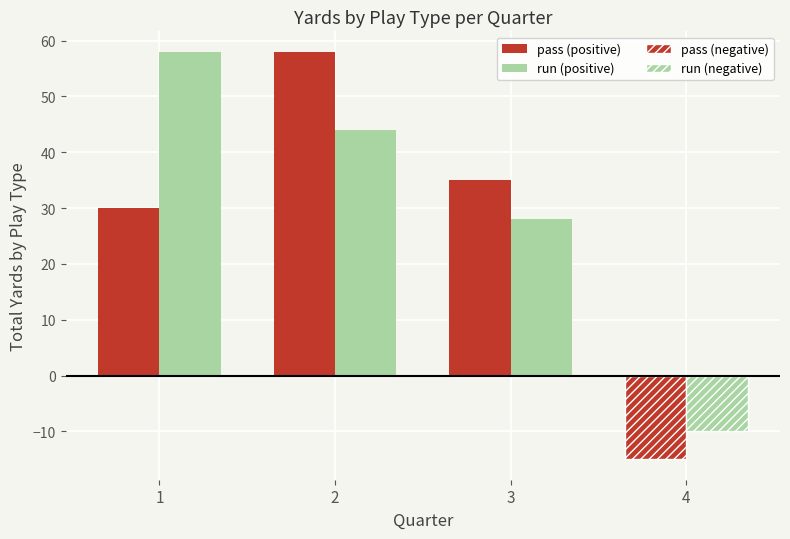

What is the average value of the pass series?

27